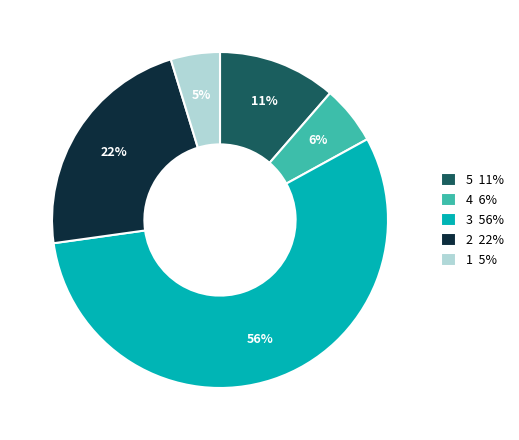

Is the sum of 2 22% and 4 6% greater than half?

No